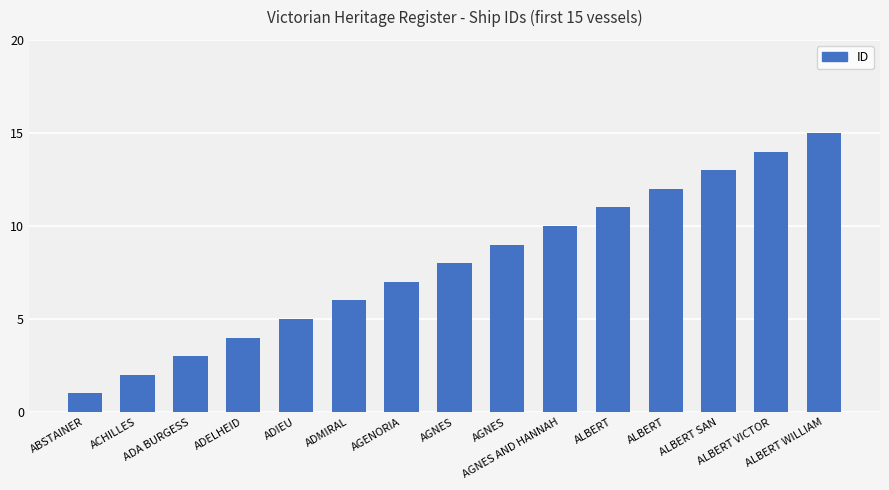

Rank the categories by value from lowest to highest.

ABSTAINER, ACHILLES, ADA BURGESS, ADELHEID, ADIEU, ADMIRAL, AGENORIA, AGNES, AGNES, AGNES AND HANNAH, ALBERT, ALBERT, ALBERT SAN, ALBERT VICTOR, ALBERT WILLIAM